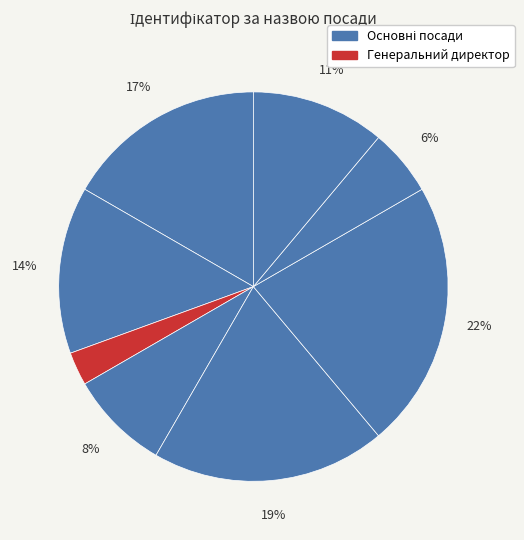

How many slices are in this pie chart?

8